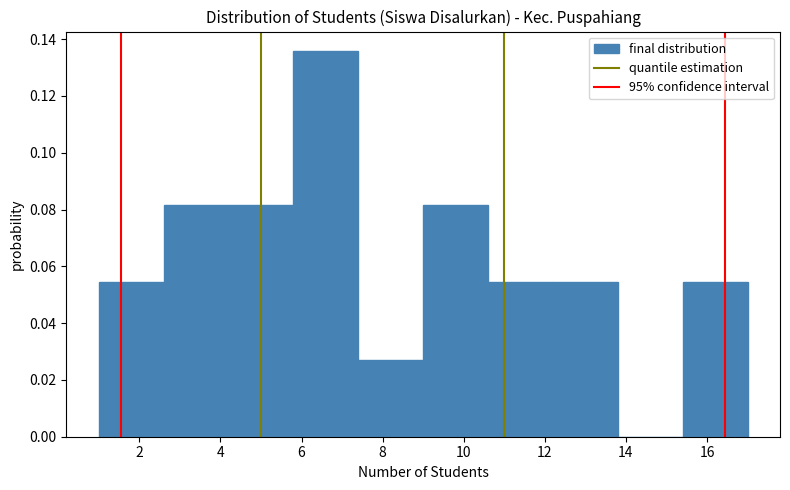

Reading left to right, list every bar in this chart as the range it spans on the x-axis followed by its height. The values are not printed on the chart, so give them approximately, as read against the axis.

1.0 to 2.6: 0.054
2.6 to 4.2: 0.082
4.2 to 5.8: 0.082
5.8 to 7.4: 0.136
7.4 to 9.0: 0.028
9.0 to 10.6: 0.082
10.6 to 12.2: 0.054
12.2 to 13.8: 0.054
13.8 to 15.4: 0
15.4 to 17.0: 0.054